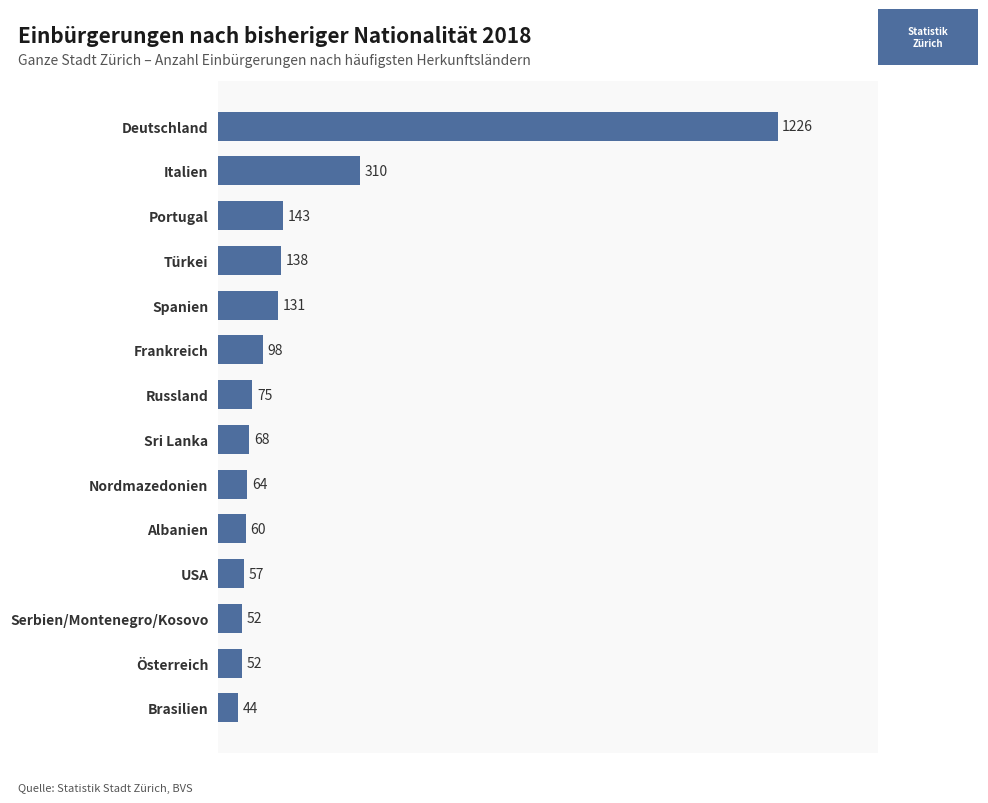

Which has a higher value, Frankreich or Türkei?

Türkei